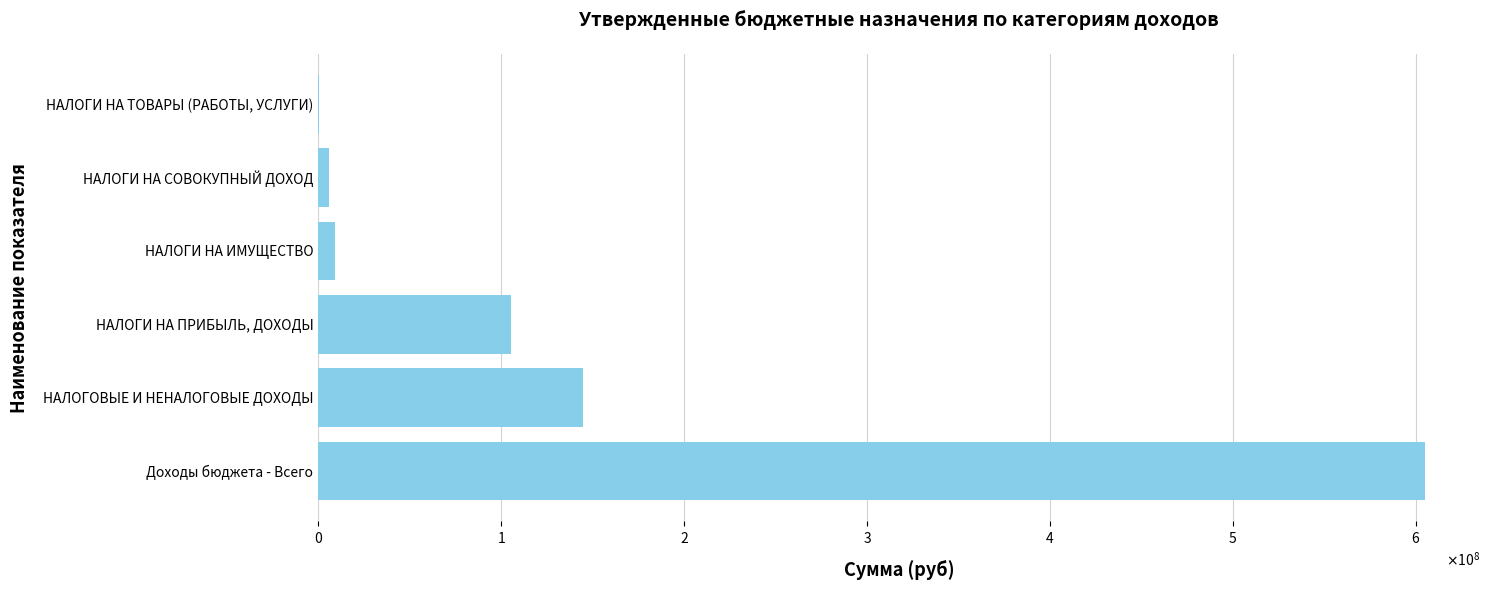

What is the average value?

145158542.8